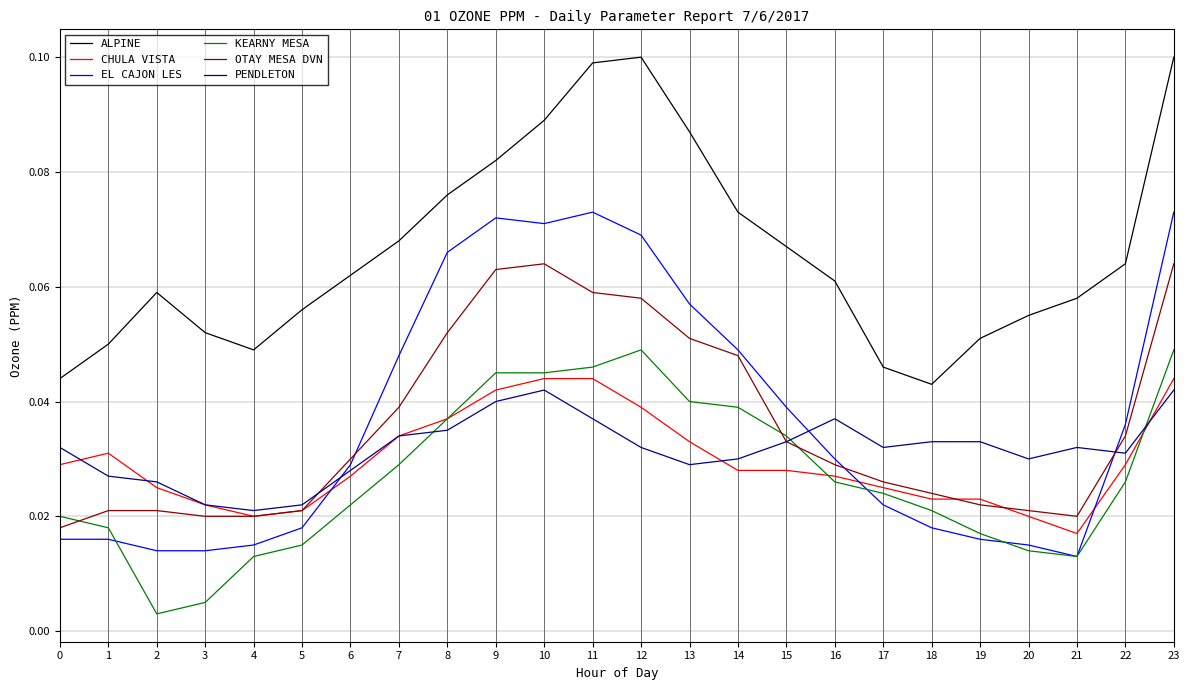

Does the chart display data point markers on the line(s)?

No